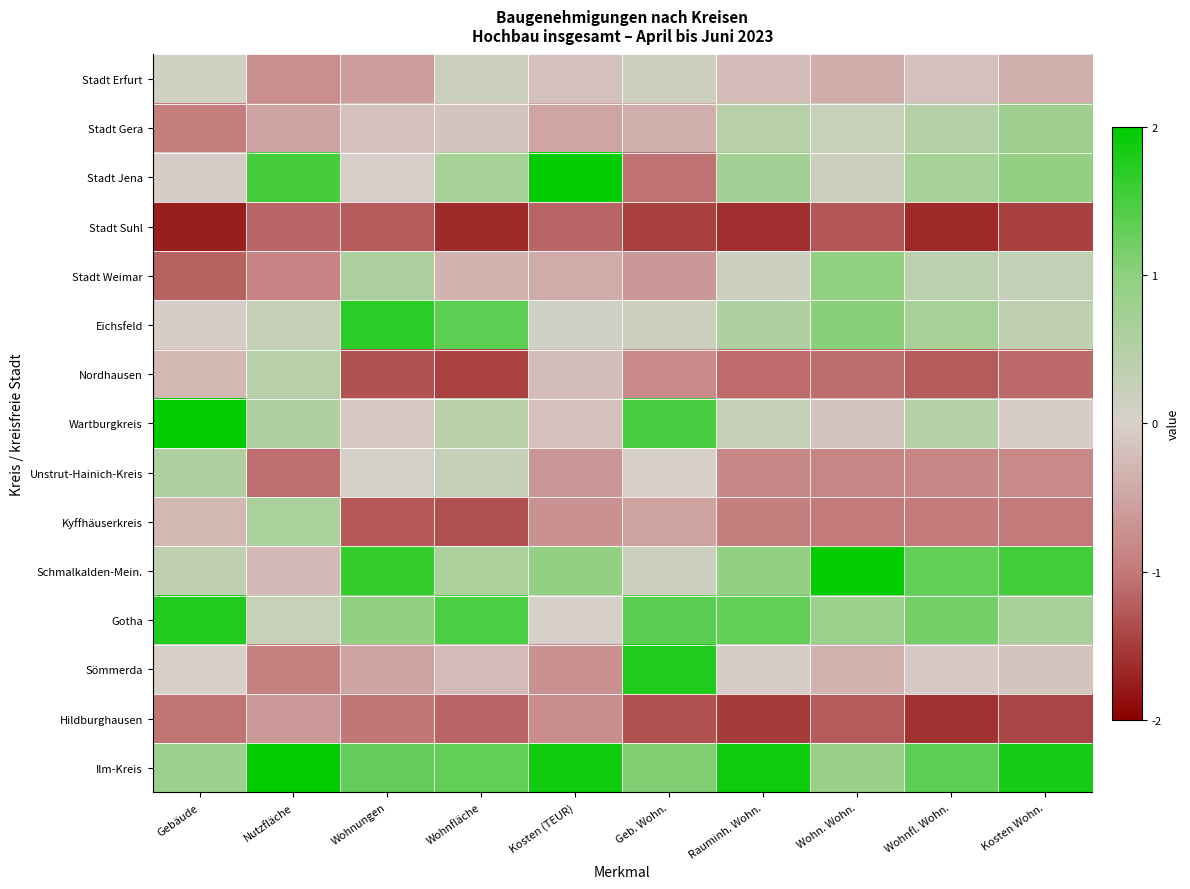

Reading right to left, list all the values displayed in this chart.

Stadt Erfurt: Kosten Wohn.=-0.4	Wohnfl. Wohn.=-0.2	Wohn. Wohn.=-0.4	Rauminh. Wohn.=-0.2	Geb. Wohn.=0.2	Kosten (TEUR)=-0.2	Wohnfläche=0.2	Wohnungen=-0.6	Nutzfläche=-0.7	Gebäude=0.1
Stadt Gera: Kosten Wohn.=0.8	Wohnfl. Wohn.=0.5	Wohn. Wohn.=0.2	Rauminh. Wohn.=0.4	Geb. Wohn.=-0.4	Kosten (TEUR)=-0.5	Wohnfläche=-0.2	Wohnungen=-0.2	Nutzfläche=-0.5	Gebäude=-0.9
Stadt Jena: Kosten Wohn.=0.9	Wohnfl. Wohn.=0.7	Wohn. Wohn.=0.2	Rauminh. Wohn.=0.7	Geb. Wohn.=-1.1	Kosten (TEUR)=2.0	Wohnfläche=0.7	Wohnungen=-0.0	Nutzfläche=1.5	Gebäude=-0.0
Stadt Suhl: Kosten Wohn.=-1.5	Wohnfl. Wohn.=-1.7	Wohn. Wohn.=-1.3	Rauminh. Wohn.=-1.6	Geb. Wohn.=-1.5	Kosten (TEUR)=-1.2	Wohnfläche=-1.6	Wohnungen=-1.2	Nutzfläche=-1.2	Gebäude=-1.7
Stadt Weimar: Kosten Wohn.=0.3	Wohnfl. Wohn.=0.4	Wohn. Wohn.=1.0	Rauminh. Wohn.=0.1	Geb. Wohn.=-0.7	Kosten (TEUR)=-0.4	Wohnfläche=-0.3	Wohnungen=0.6	Nutzfläche=-0.9	Gebäude=-1.2
Eichsfeld: Kosten Wohn.=0.4	Wohnfl. Wohn.=0.7	Wohn. Wohn.=1.0	Rauminh. Wohn.=0.5	Geb. Wohn.=0.2	Kosten (TEUR)=0.1	Wohnfläche=1.3	Wohnungen=1.7	Nutzfläche=0.3	Gebäude=-0.0
Nordhausen: Kosten Wohn.=-1.1	Wohnfl. Wohn.=-1.2	Wohn. Wohn.=-1.1	Rauminh. Wohn.=-1.1	Geb. Wohn.=-0.8	Kosten (TEUR)=-0.2	Wohnfläche=-1.4	Wohnungen=-1.3	Nutzfläche=0.4	Gebäude=-0.3
Wartburgkreis: Kosten Wohn.=-0.0	Wohnfl. Wohn.=0.5	Wohn. Wohn.=-0.1	Rauminh. Wohn.=0.2	Geb. Wohn.=1.5	Kosten (TEUR)=-0.2	Wohnfläche=0.4	Wohnungen=-0.1	Nutzfläche=0.5	Gebäude=2.0
Unstrut-Hainich-Kreis: Kosten Wohn.=-0.8	Wohnfl. Wohn.=-0.8	Wohn. Wohn.=-0.8	Rauminh. Wohn.=-0.8	Geb. Wohn.=0.0	Kosten (TEUR)=-0.7	Wohnfläche=0.2	Wohnungen=0.0	Nutzfläche=-1.1	Gebäude=0.6
Kyffhäuserkreis: Kosten Wohn.=-1.0	Wohnfl. Wohn.=-1.0	Wohn. Wohn.=-1.0	Rauminh. Wohn.=-0.9	Geb. Wohn.=-0.5	Kosten (TEUR)=-0.7	Wohnfläche=-1.3	Wohnungen=-1.3	Nutzfläche=0.6	Gebäude=-0.3
Schmalkalden-Mein.: Kosten Wohn.=1.5	Wohnfl. Wohn.=1.3	Wohn. Wohn.=2.0	Rauminh. Wohn.=0.9	Geb. Wohn.=0.2	Kosten (TEUR)=0.9	Wohnfläche=0.6	Wohnungen=1.6	Nutzfläche=-0.3	Gebäude=0.4
Gotha: Kosten Wohn.=0.7	Wohnfl. Wohn.=1.2	Wohn. Wohn.=0.8	Rauminh. Wohn.=1.3	Geb. Wohn.=1.4	Kosten (TEUR)=0.0	Wohnfläche=1.5	Wohnungen=0.9	Nutzfläche=0.2	Gebäude=1.8
Sömmerda: Kosten Wohn.=-0.1	Wohnfl. Wohn.=-0.1	Wohn. Wohn.=-0.3	Rauminh. Wohn.=-0.0	Geb. Wohn.=1.8	Kosten (TEUR)=-0.7	Wohnfläche=-0.2	Wohnungen=-0.5	Nutzfläche=-0.9	Gebäude=0.0
Hildburghausen: Kosten Wohn.=-1.4	Wohnfl. Wohn.=-1.6	Wohn. Wohn.=-1.2	Rauminh. Wohn.=-1.5	Geb. Wohn.=-1.3	Kosten (TEUR)=-0.8	Wohnfläche=-1.2	Wohnungen=-1.0	Nutzfläche=-0.6	Gebäude=-1.0
Ilm-Kreis: Kosten Wohn.=1.8	Wohnfl. Wohn.=1.3	Wohn. Wohn.=0.9	Rauminh. Wohn.=1.9	Geb. Wohn.=1.1	Kosten (TEUR)=1.9	Wohnfläche=1.3	Wohnungen=1.3	Nutzfläche=2.0	Gebäude=0.8